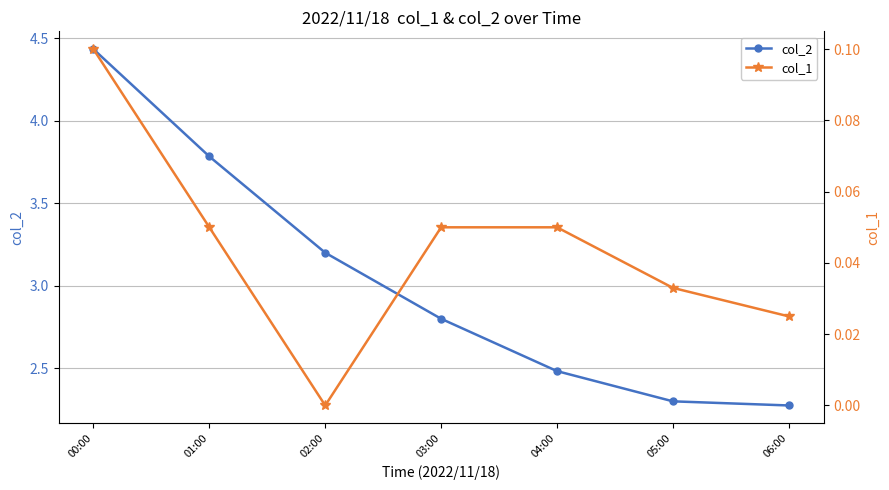

What position from the left is 04:00?

5